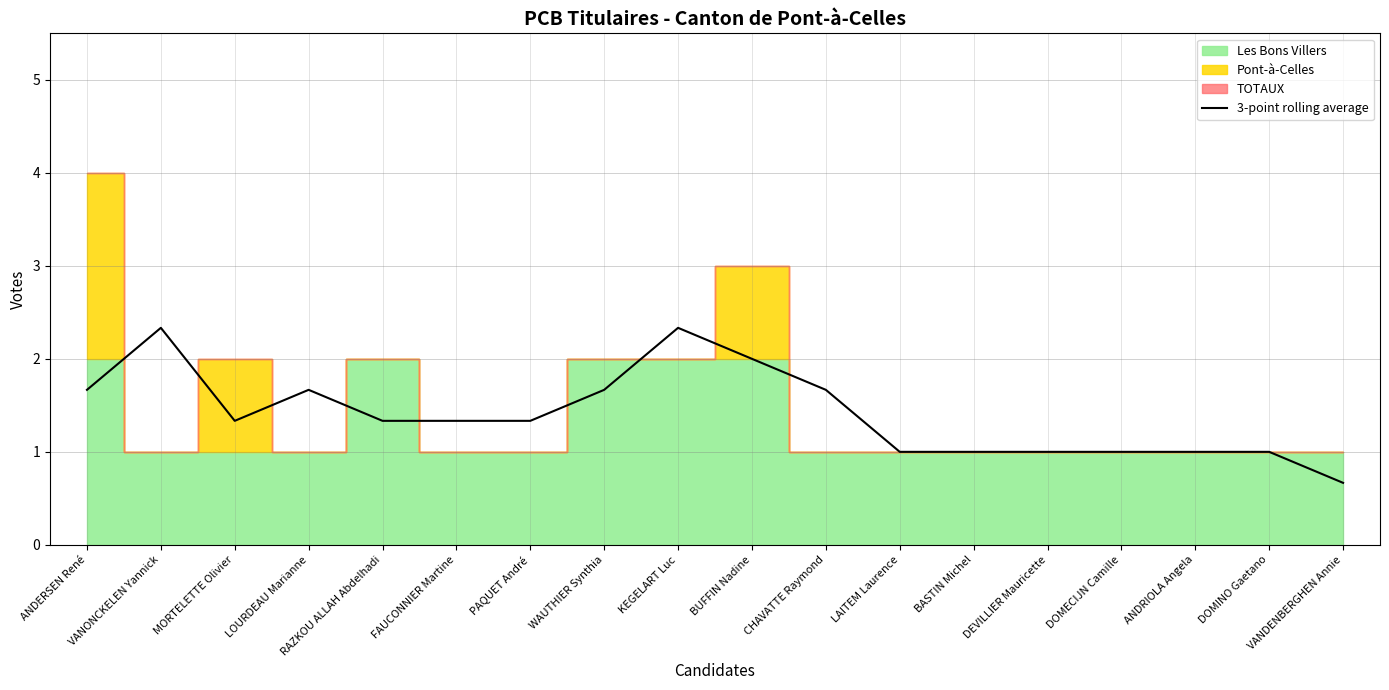

Does the chart have visible grid lines?

Yes